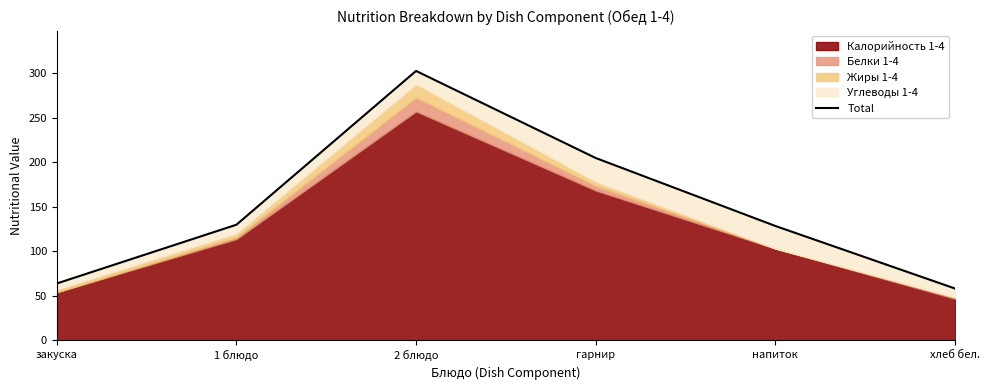

Which label corresponds to the largest value in the chart?

2 блюдо